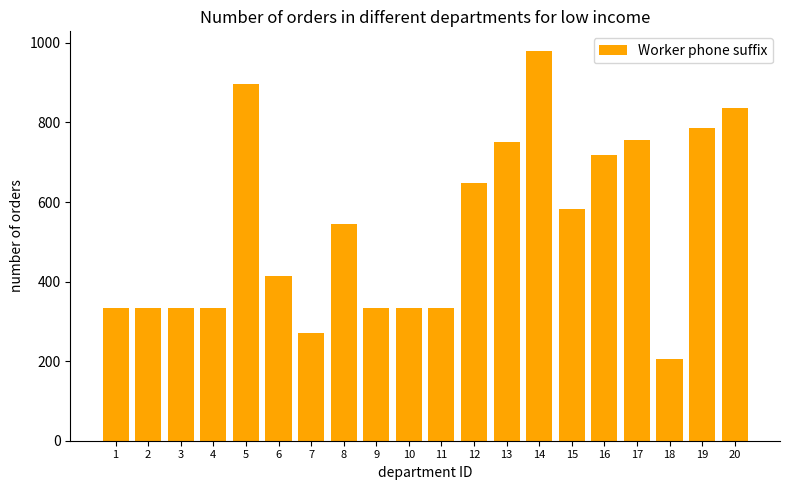

Count the number of categories in the chart.

20